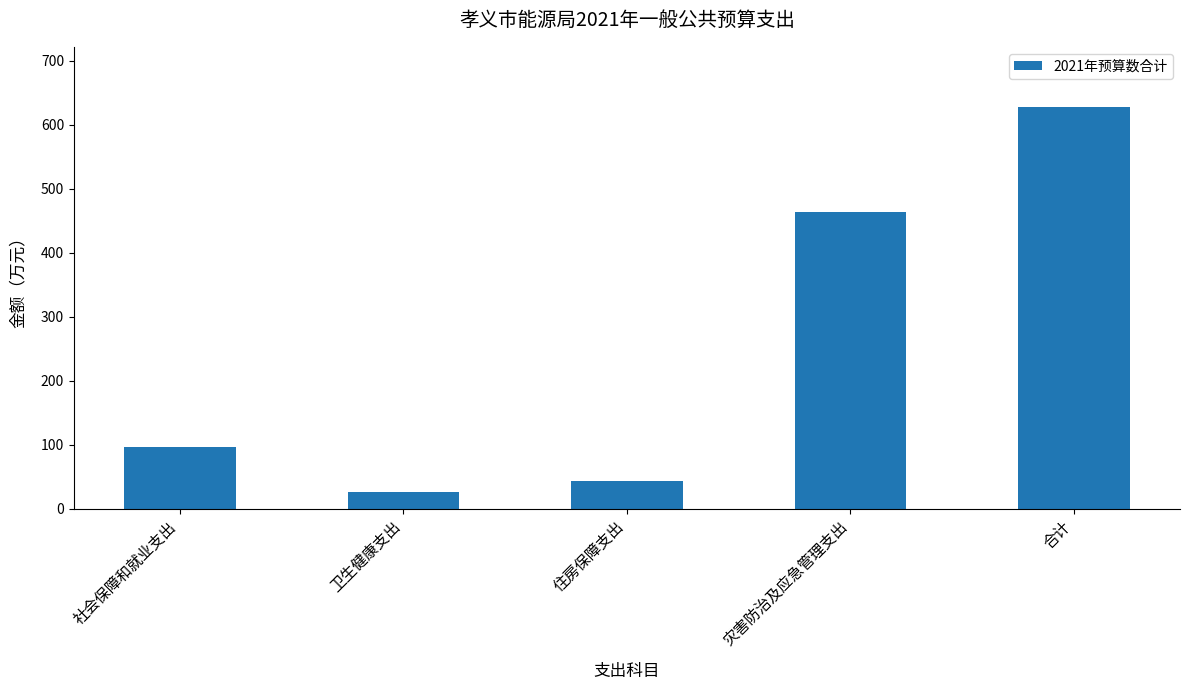

How many data points are less than 95?

2